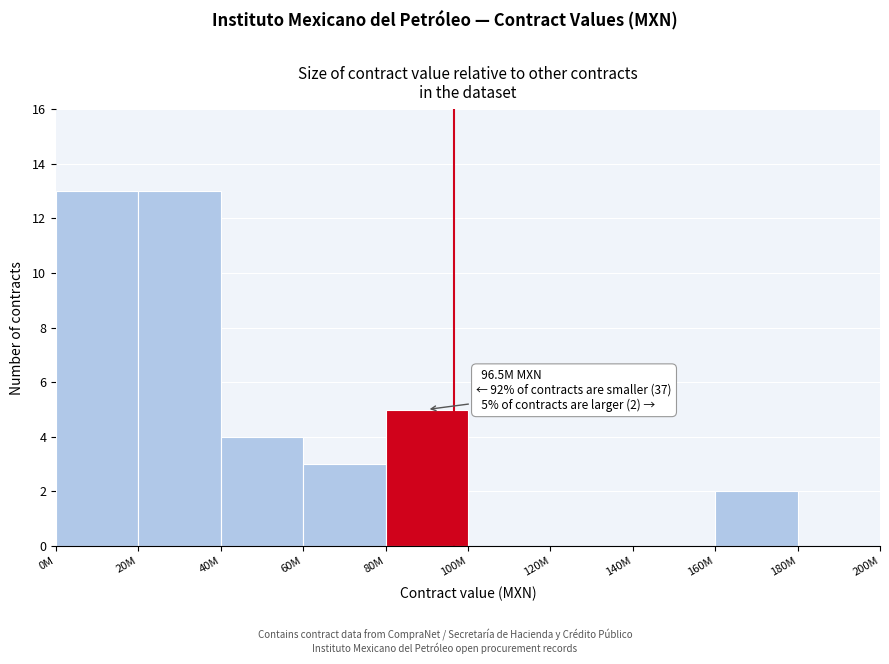

Reading left to right, what are all the values shown in this chart?

0M=13	20M=13	40M=4	60M=3	80M=5	100M=0	120M=0	140M=0	160M=2	180M=0